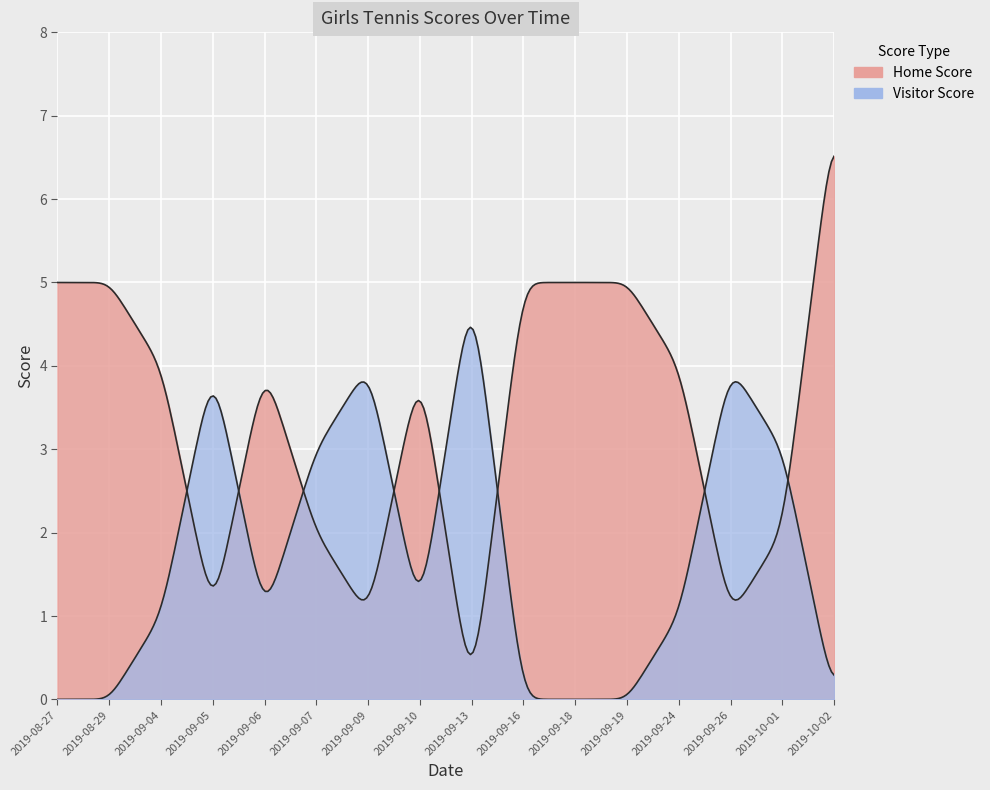

What is the difference between the highest and lowest values at 2019-08-29?

5